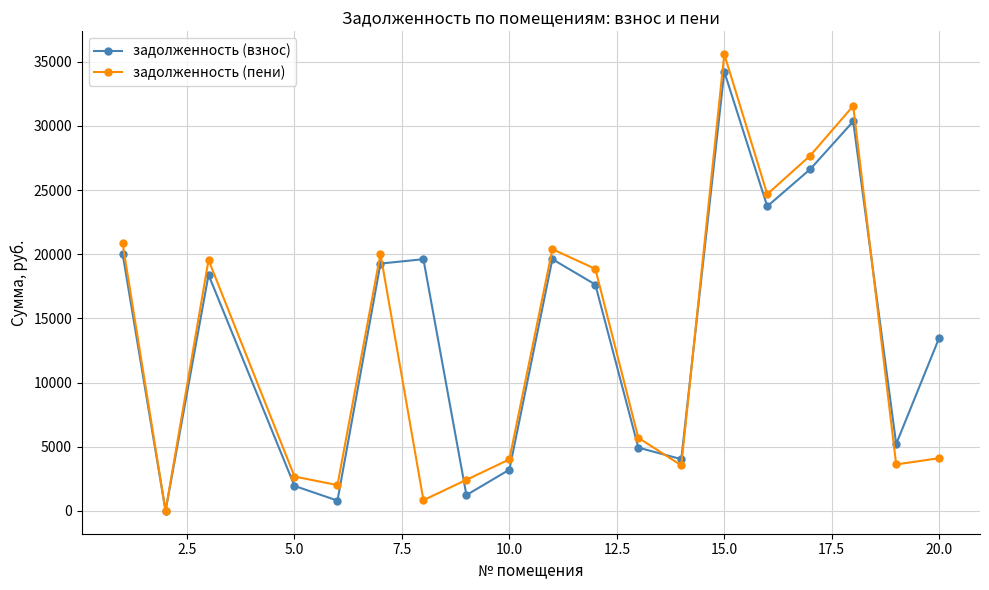

Is this an area chart (filled region under the line)?

No